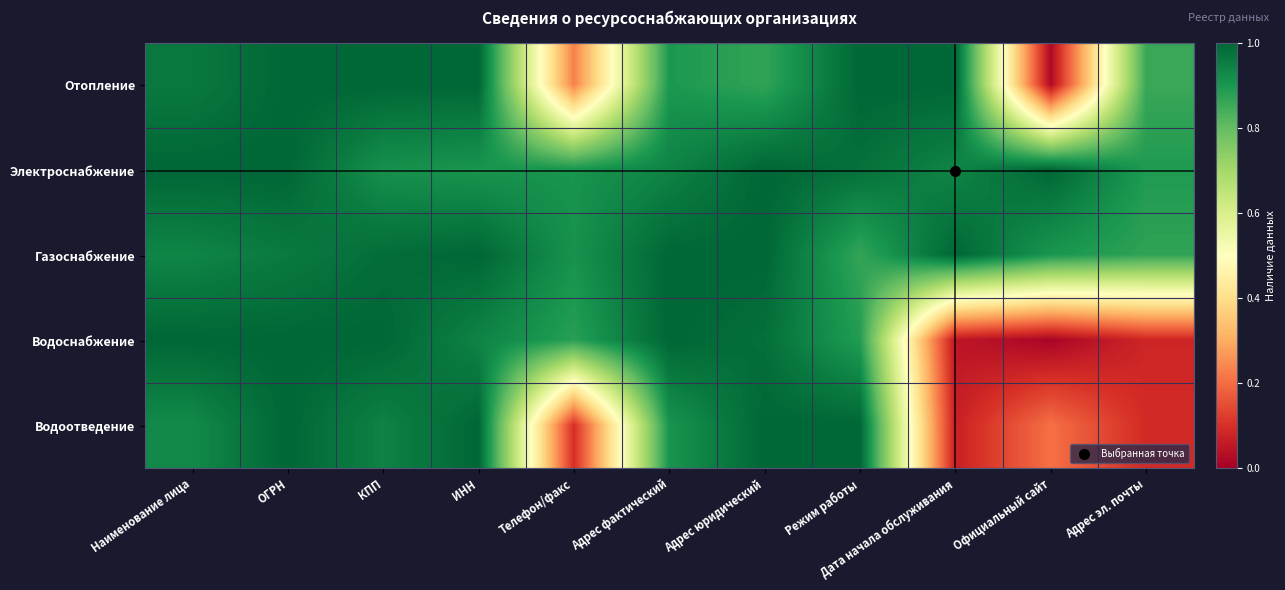

Between Адрес юридический and Адрес фактический, which is larger?

Адрес фактический